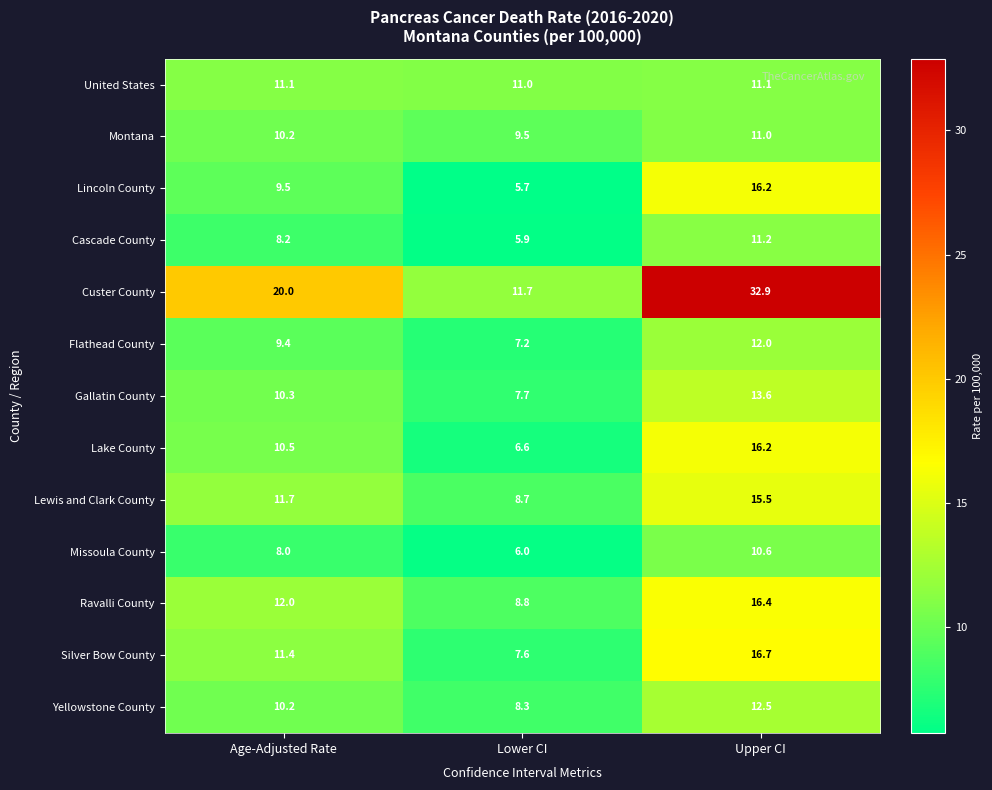

Which category has the highest value across all series?

Upper CI